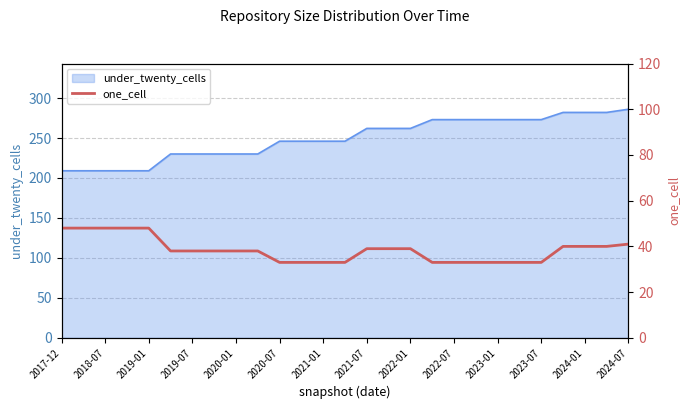

True or false: there are more than 0 points higher than both neighbors.

False